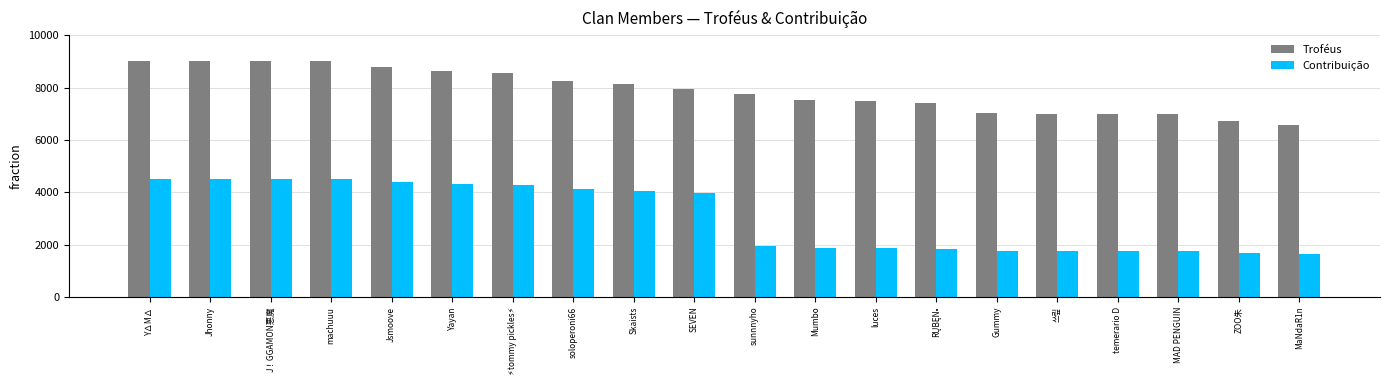

How many data points does each series have?

20